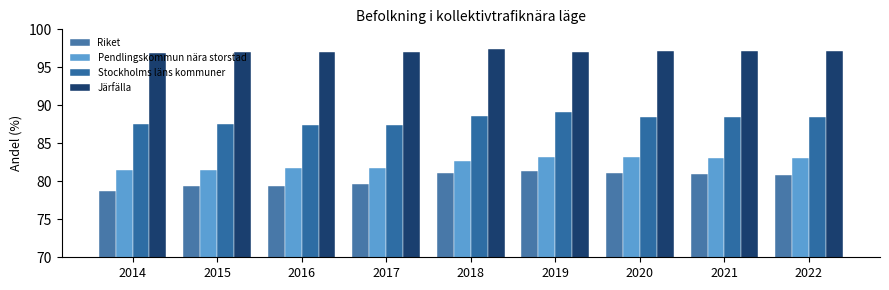

List the series in order of their peak value, highest first.

Järfälla, Stockholms läns kommuner, Pendlingskommun nära storstad, Riket